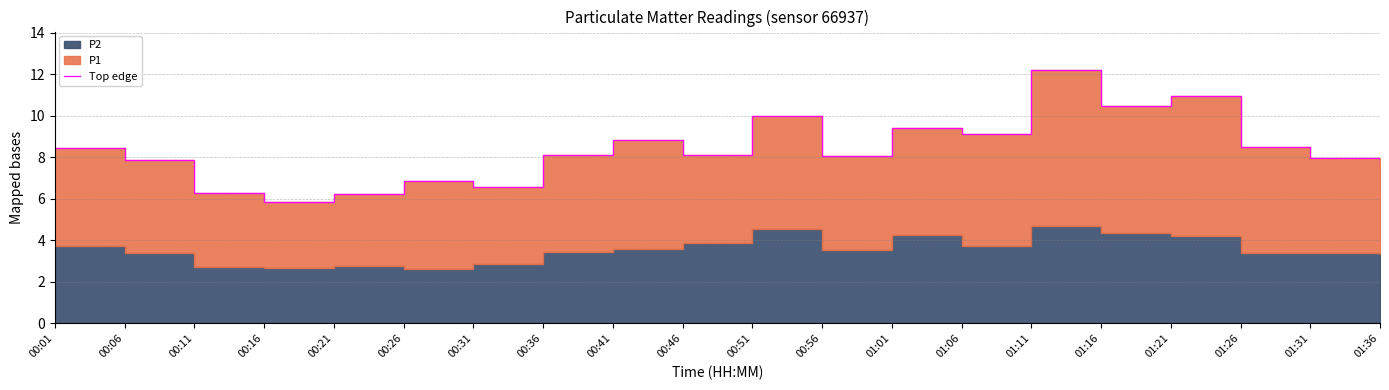

Rank the categories by value from lowest to highest.

00:16, 00:21, 00:11, 00:31, 00:26, 01:36, 00:06, 01:31, 00:56, 00:36, 00:46, 00:01, 01:26, 00:41, 01:06, 01:01, 00:51, 01:16, 01:21, 01:11